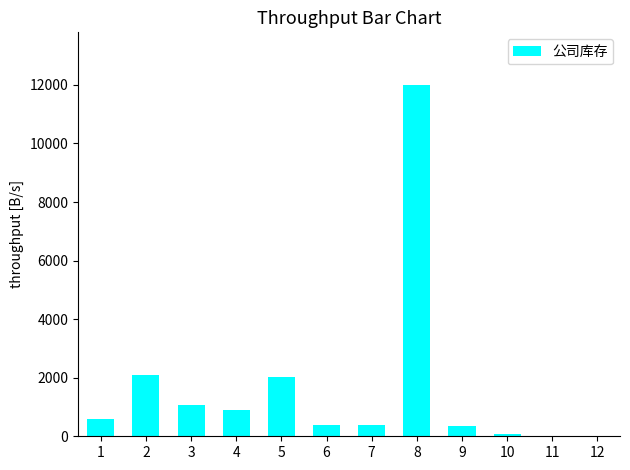

What is the sum of all values?

19963